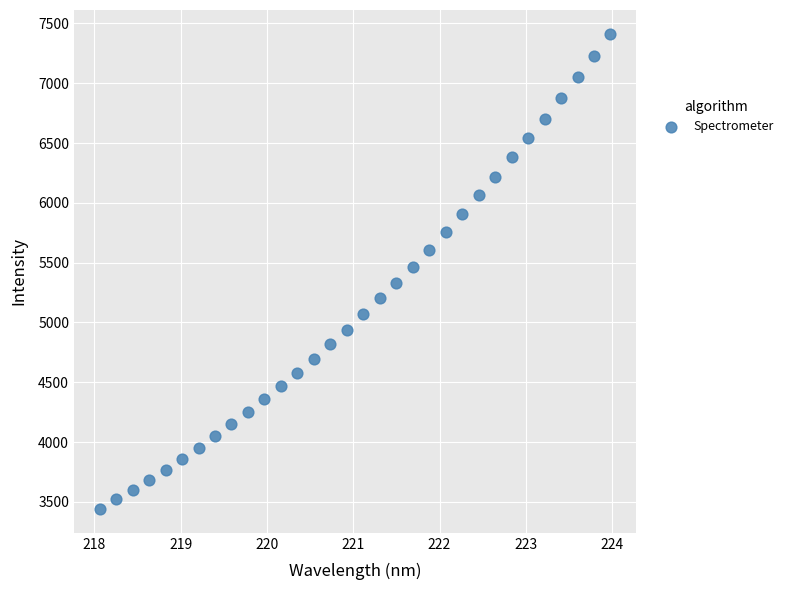

What is the range of X values (max minus min)?

5.9